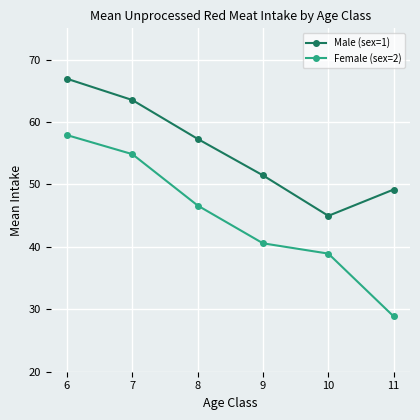

Reading left to right, transcribe all the data shown in this chart.

Male (sex=1): 66.9	63.5	57.3	51.4	45.0	49.2
Female (sex=2): 57.9	54.8	46.6	40.6	38.9	28.9